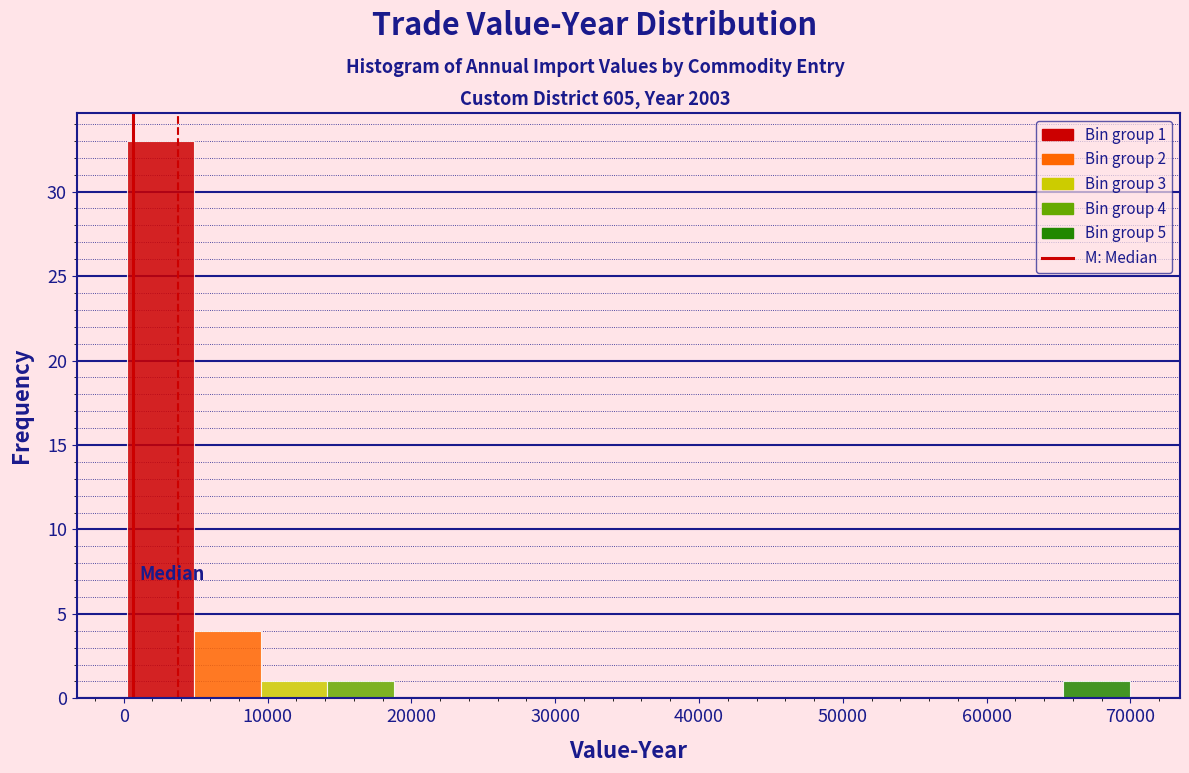

Over which range of the x-axis is the bar tallest?

0 to 5000